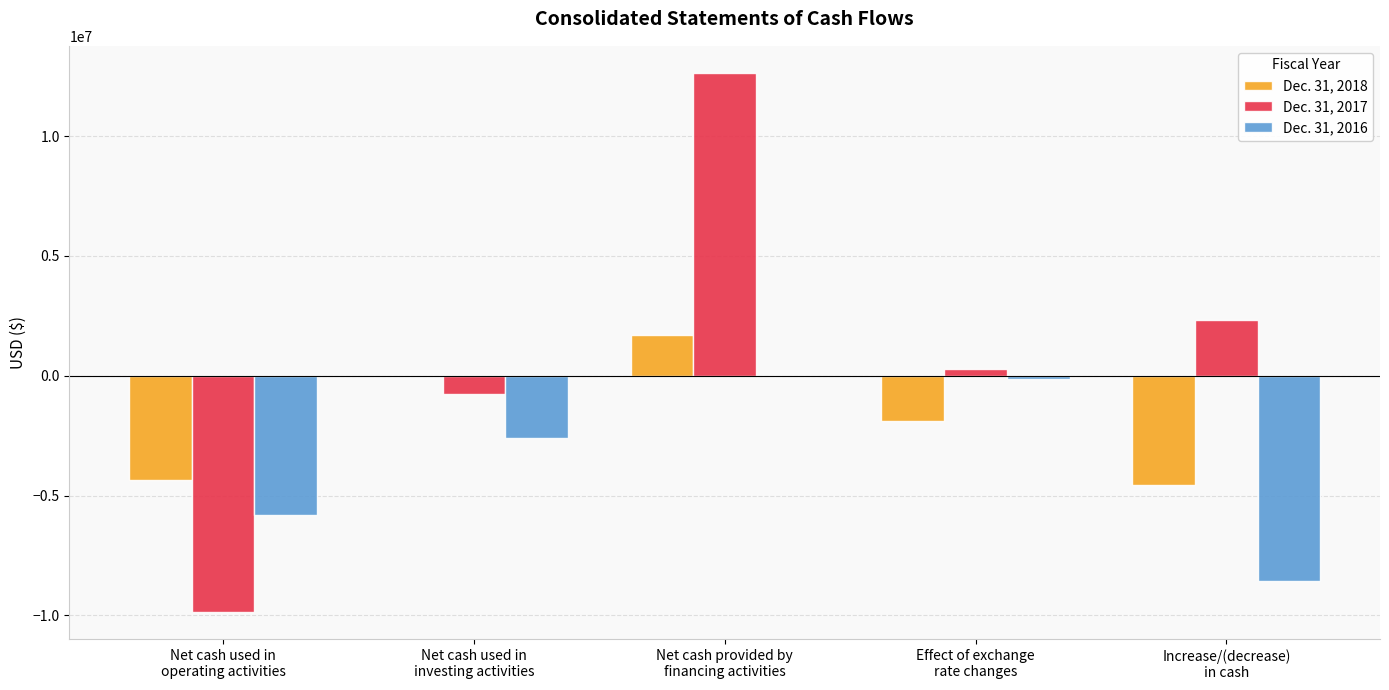

What is the sum of all Dec. 31, 2018 values?

-9110994